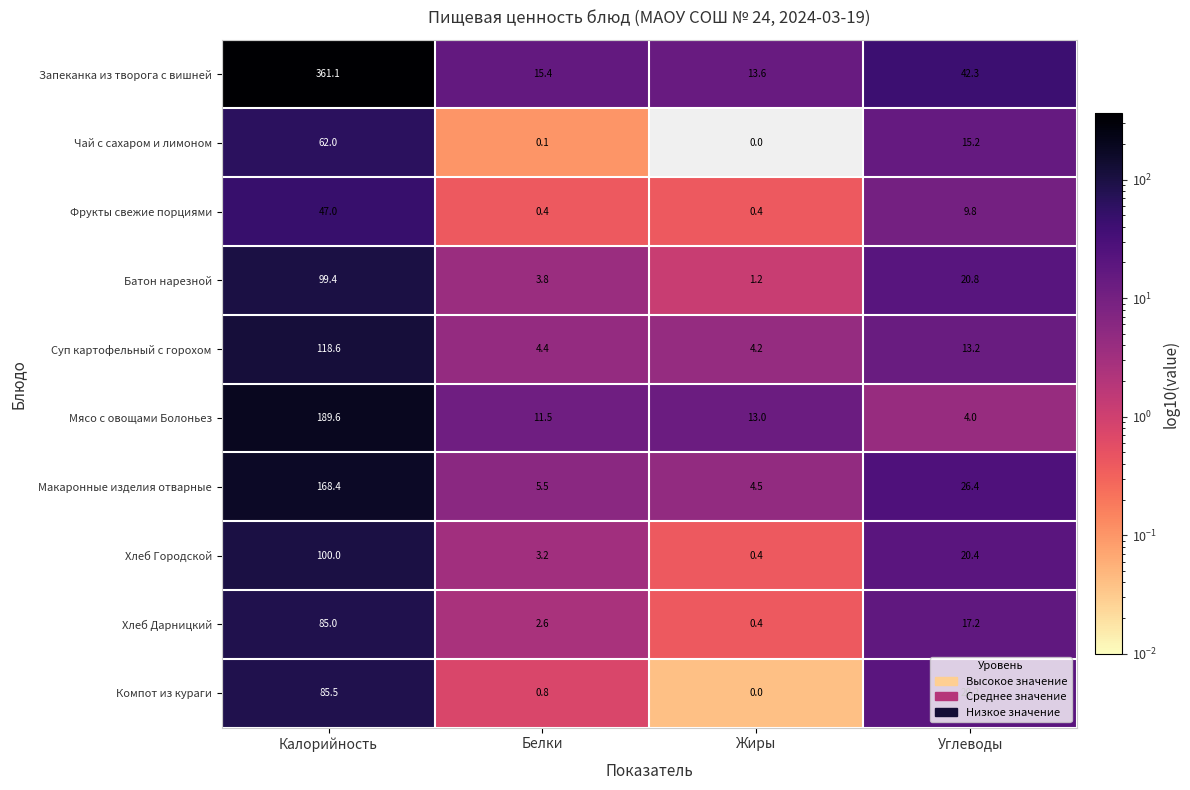

At which category does the chart reach its peak across all series?

Калорийность